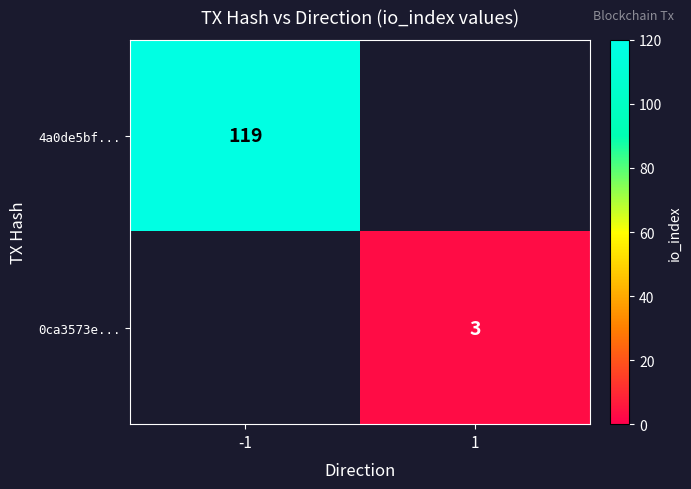

Is it true that 0ca3573e... equals 1 at 1?

False